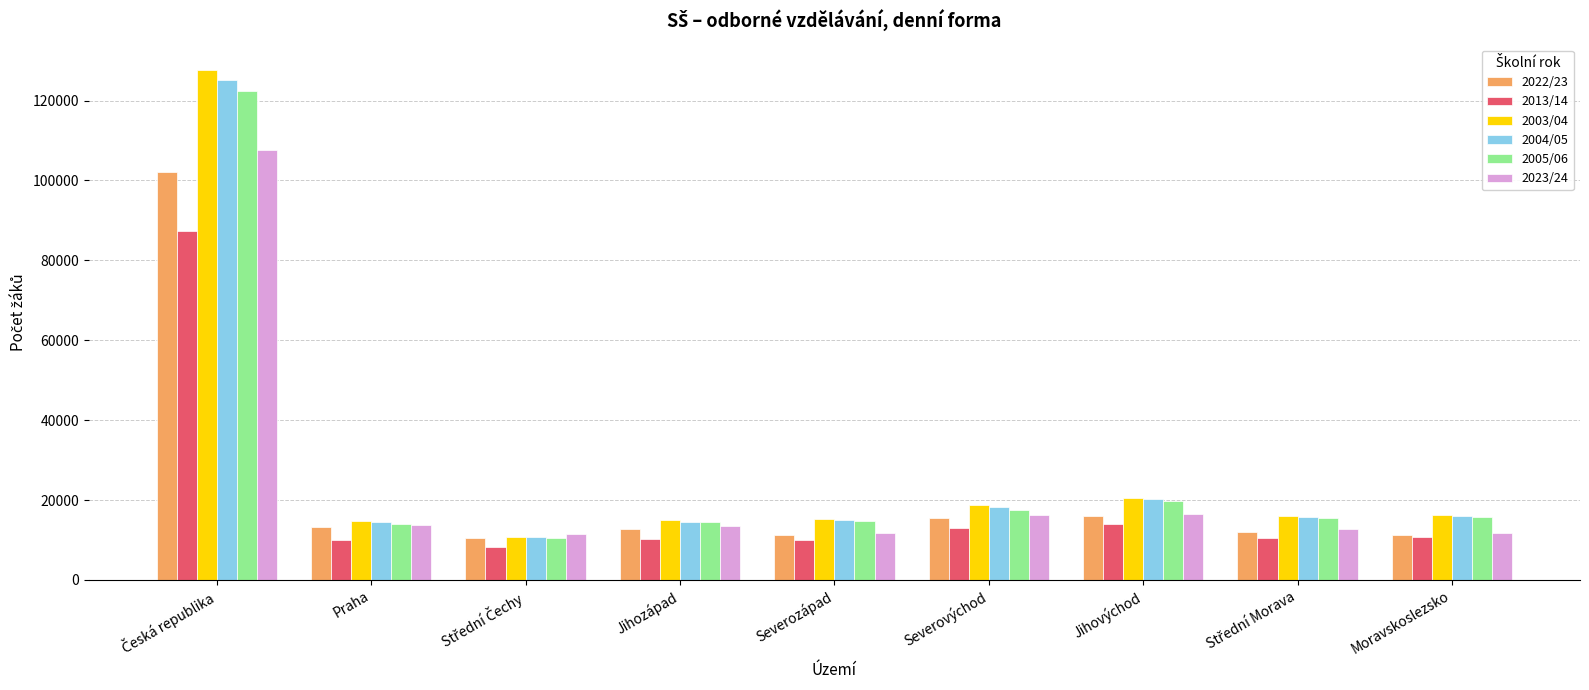

What is the average value of the 2003/04 series?

28360